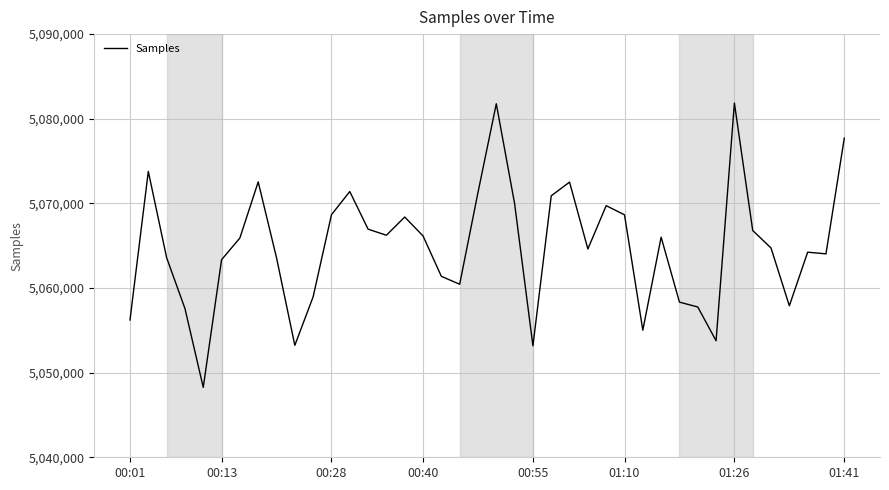

What is the difference between the maximum and minimum values?

33597